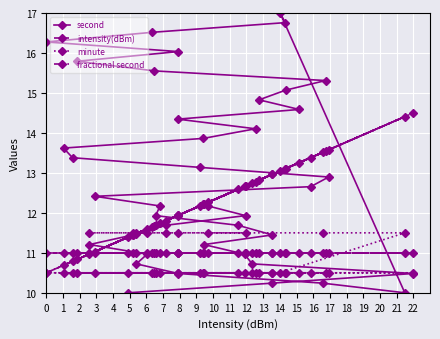

The value of intensity(dBm) at 22 is 8.4. True or false?

False